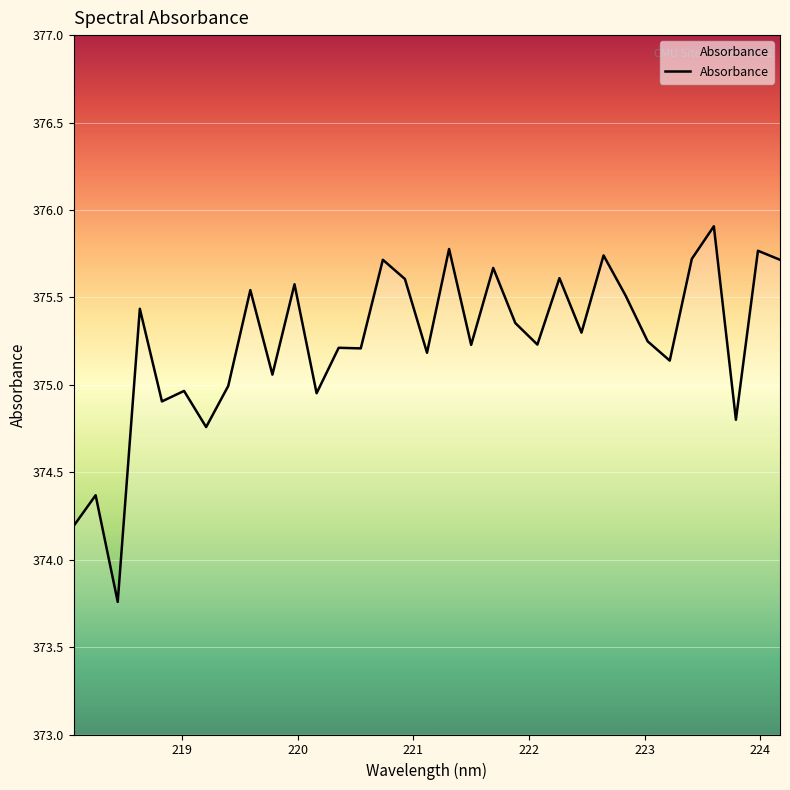

What is the greatest value displayed?

375.9